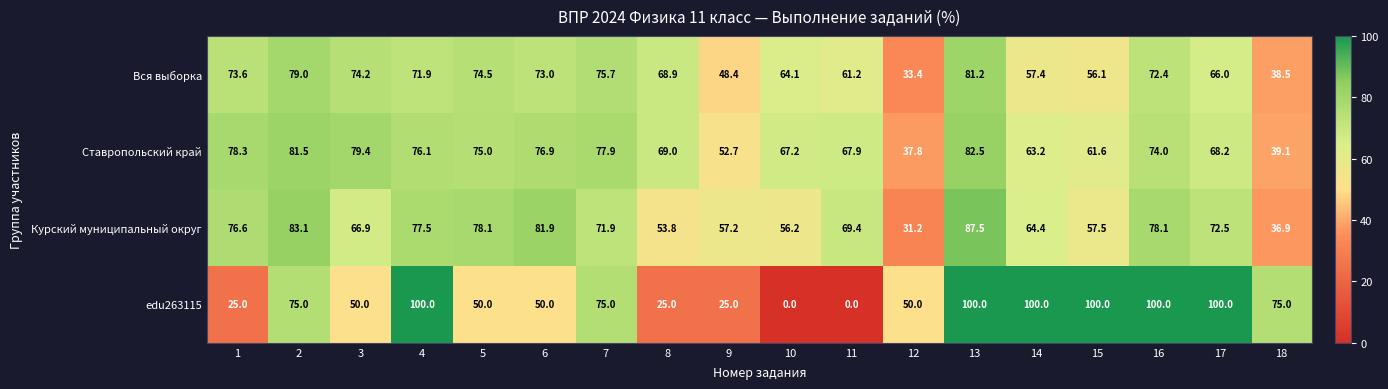

Rank the series by their maximum value, from lowest to highest.

Вся выборка, Ставропольский край, Курский муниципальный округ, edu263115